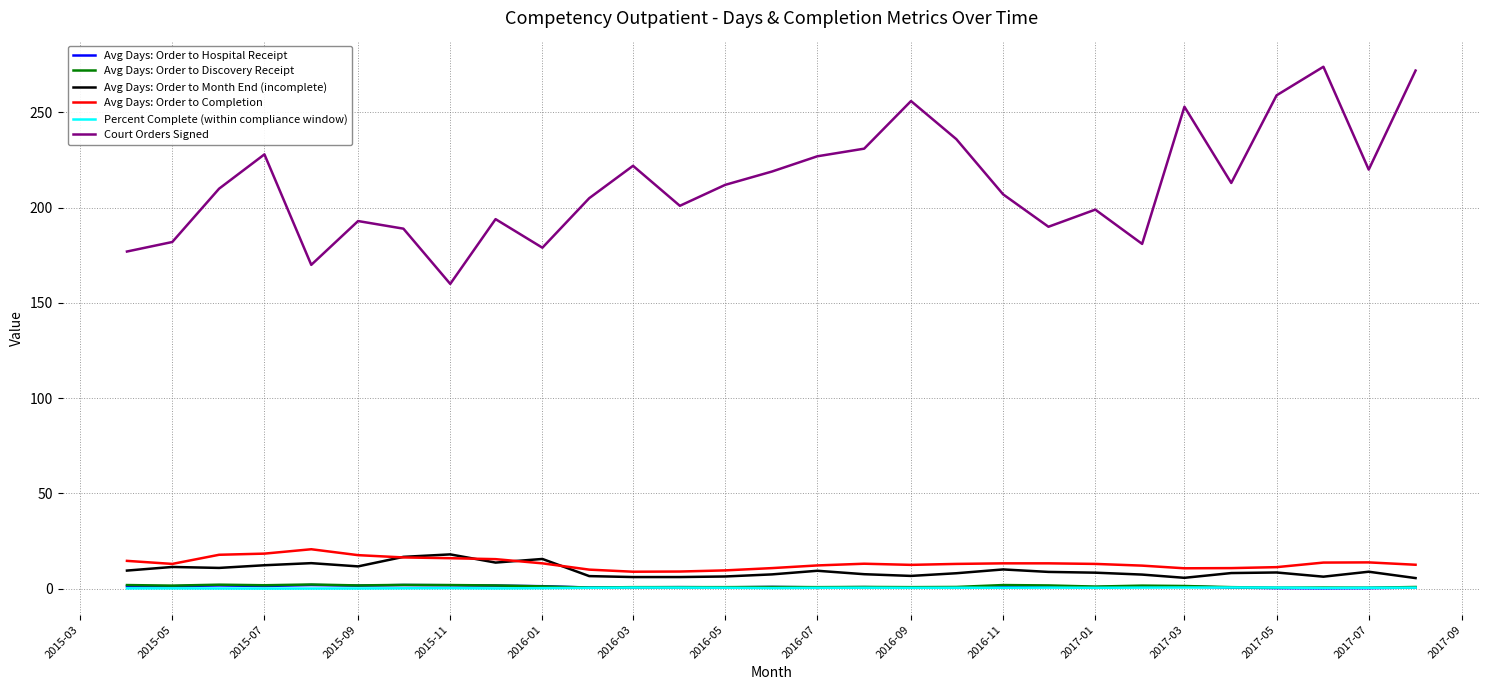

Which series has the largest total across all categories?

Court Orders Signed